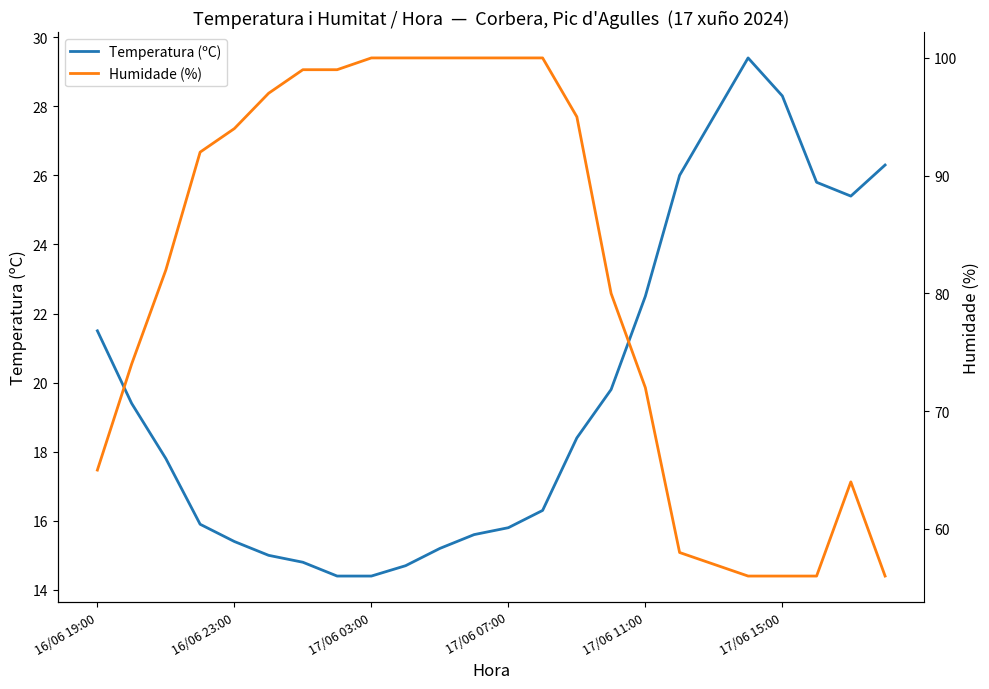

Which series has the largest total across all categories?

Humidade (%)